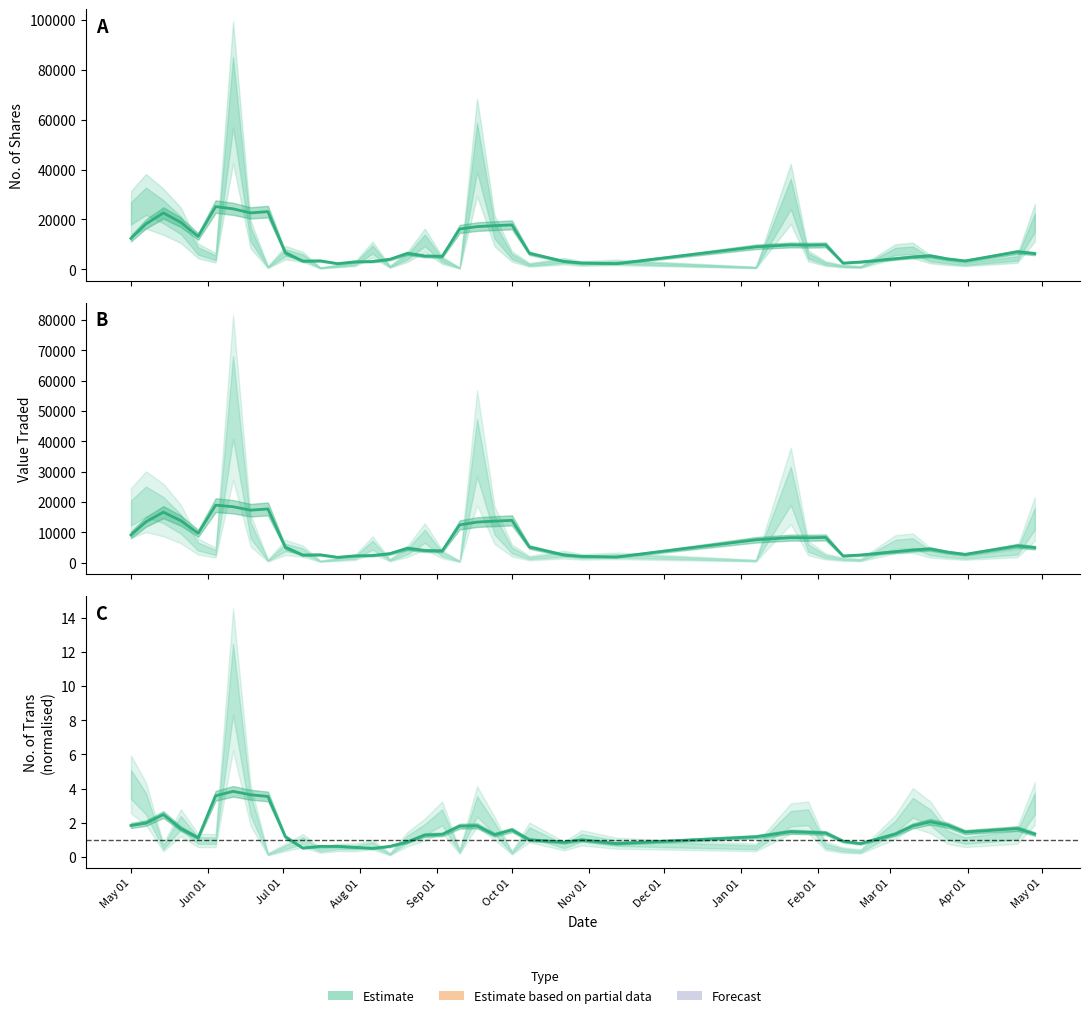

How many points are higher than both their immediate neighbors (excluding endpoints)?

8